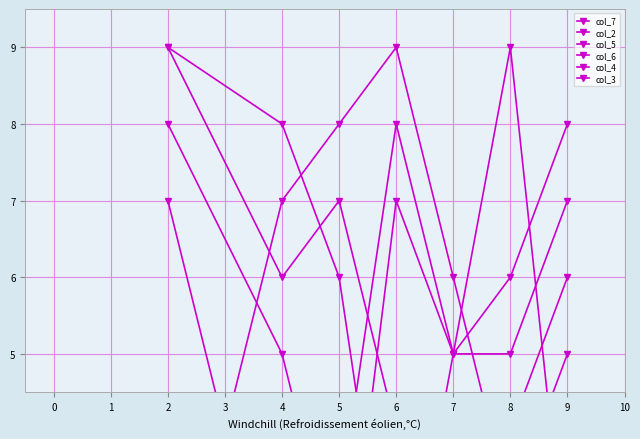

Between which two adjacent categories do col_7 and col_3 first intersect?

5 and 6